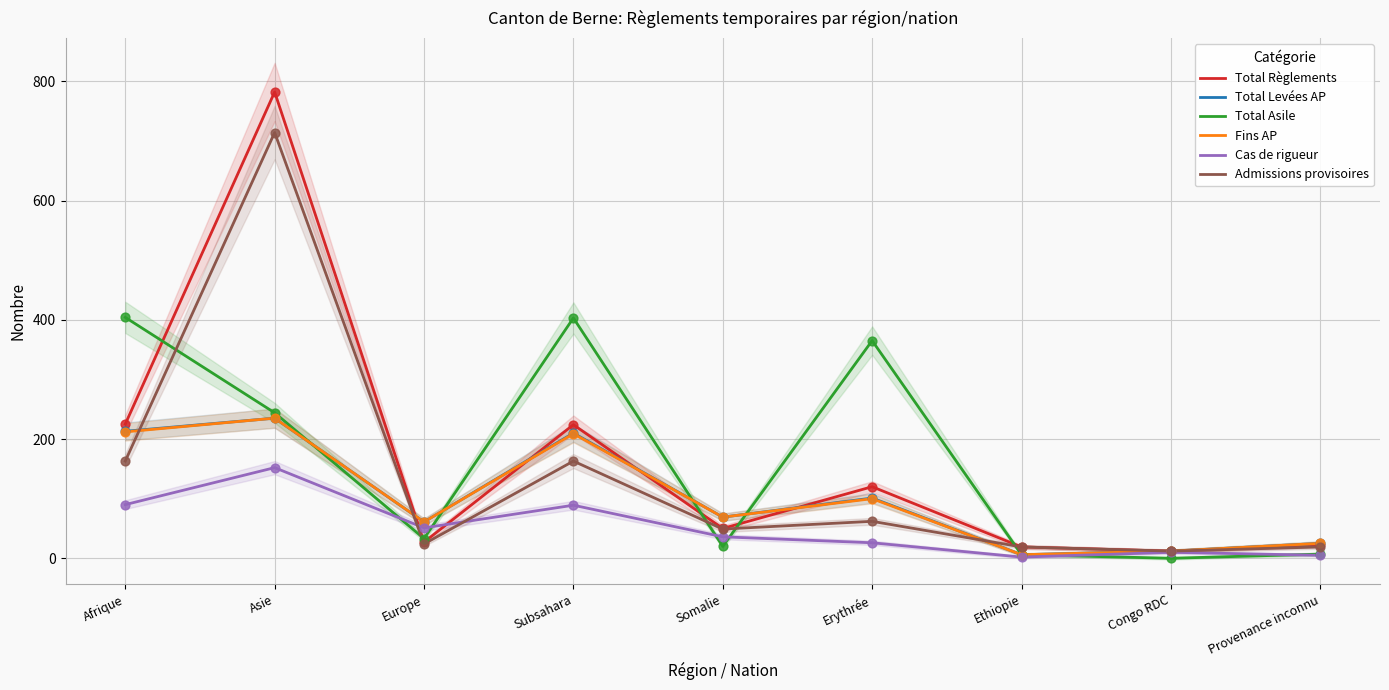

What are all the series names shown in the legend?

Total Règlements, Total Levées AP, Total Asile, Fins AP, Cas de rigueur, Admissions provisoires